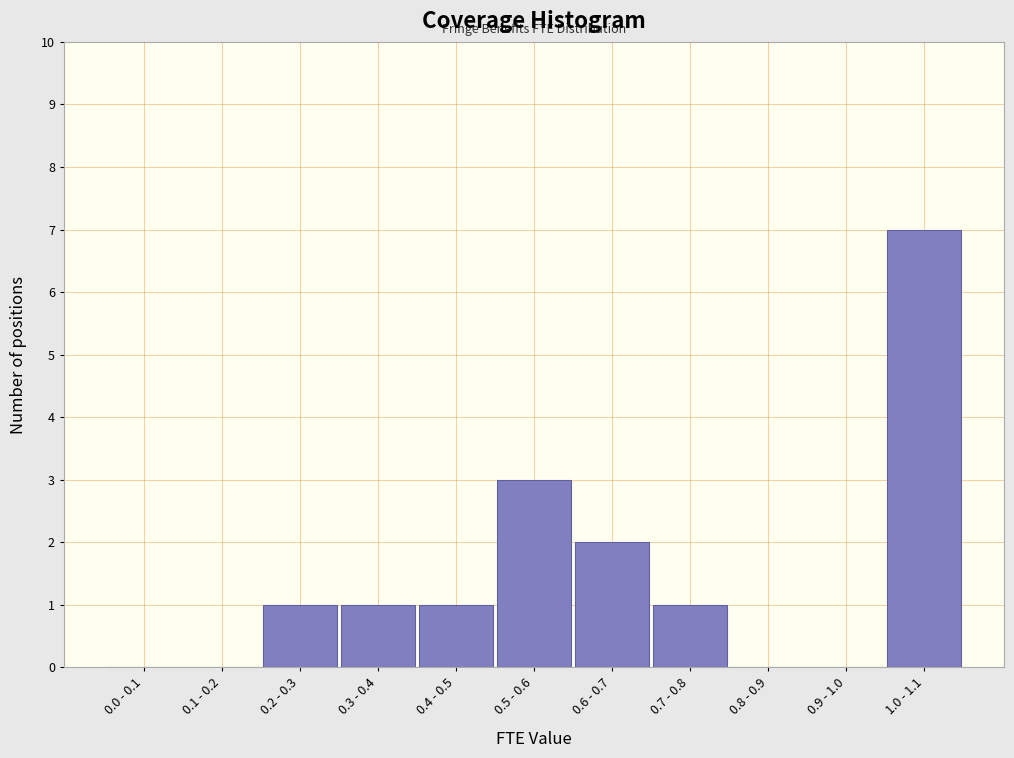

Reading left to right, list all the values displayed in this chart.

0.0 - 0.1=0	0.1 - 0.2=0	0.2 - 0.3=1	0.3 - 0.4=1	0.4 - 0.5=1	0.5 - 0.6=3	0.6 - 0.7=2	0.7 - 0.8=1	0.8 - 0.9=0	0.9 - 1.0=0	1.0 - 1.1=7